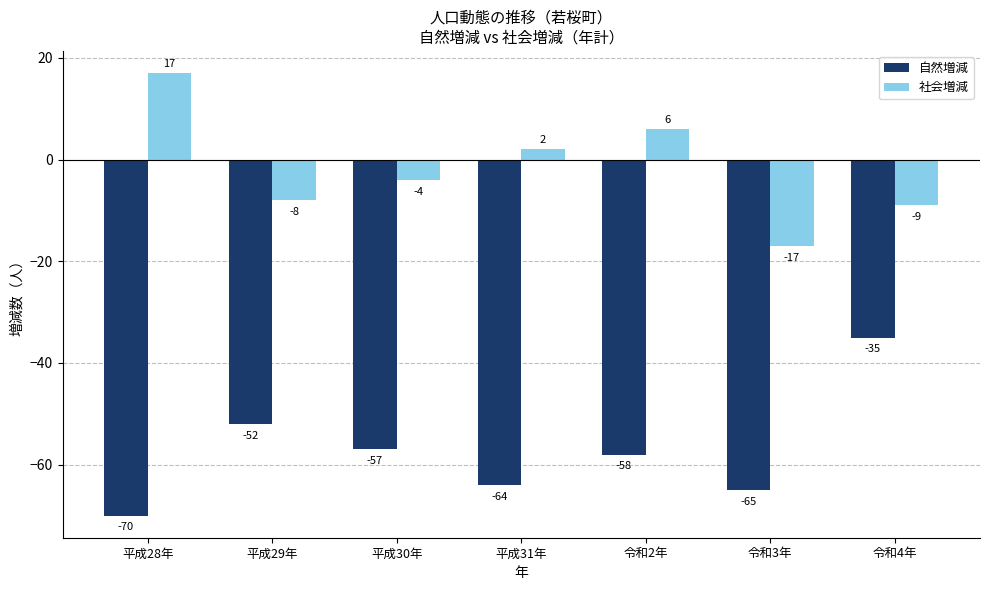

What is the label of the 3rd bar from the left?

平成30年